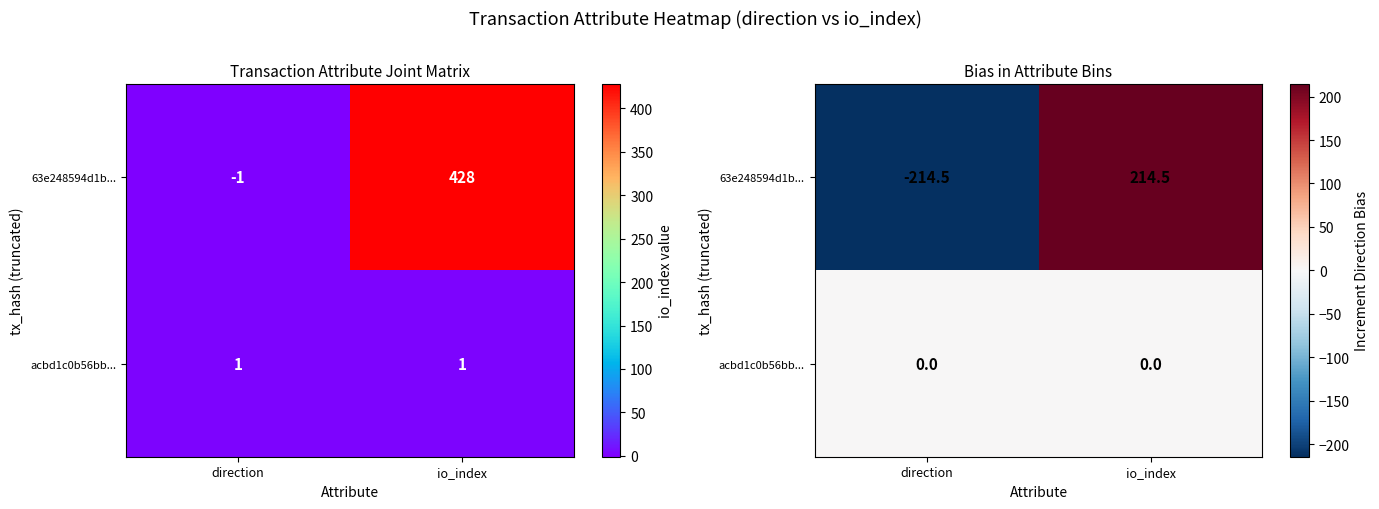

Which category has the highest value across all series?

io_index